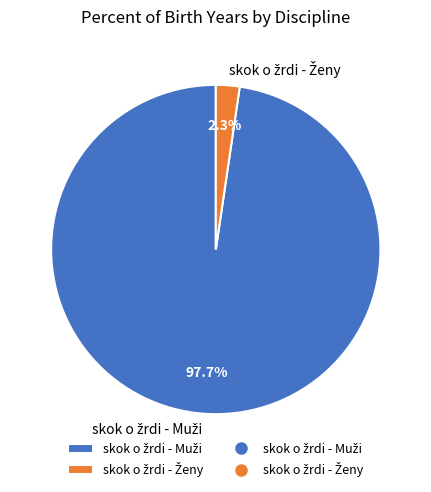

How many segments does this pie chart have?

2